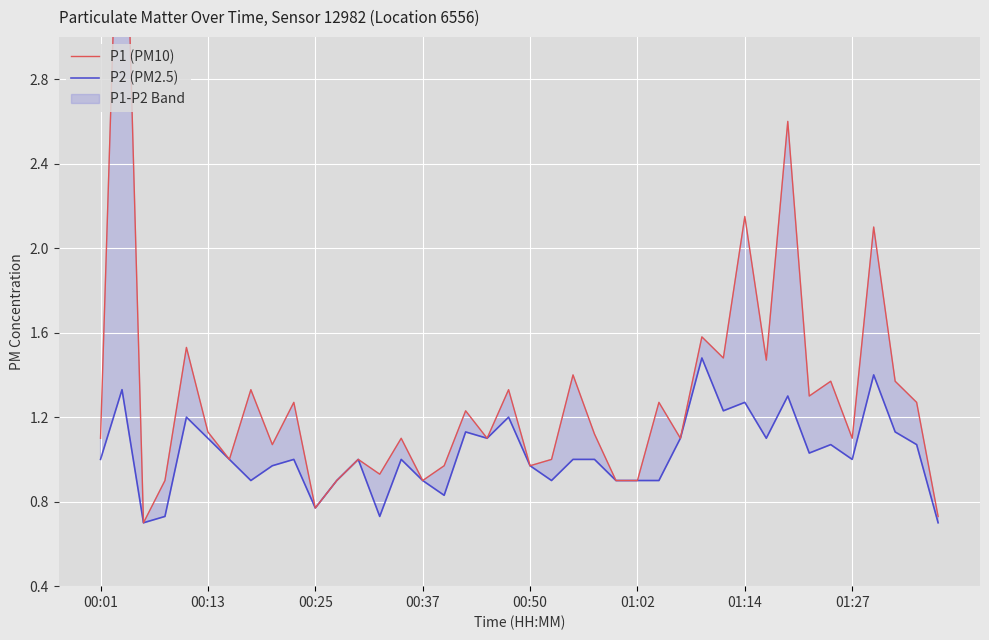

What is the difference between the maximum and minimum values in the P2 (PM2.5) series?

0.8